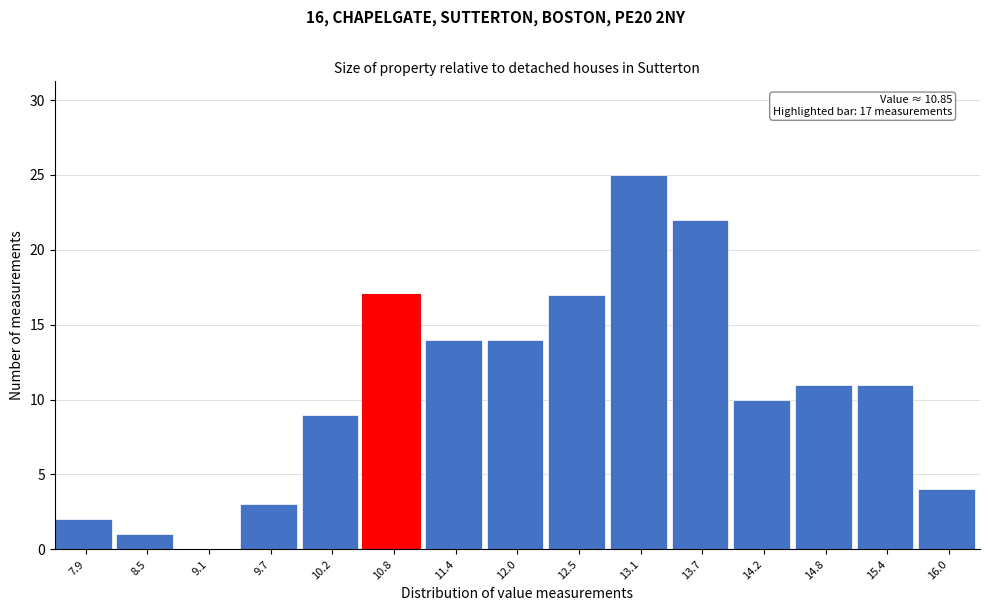

Over which range of the x-axis is the bar tallest?

12.8 to 13.4